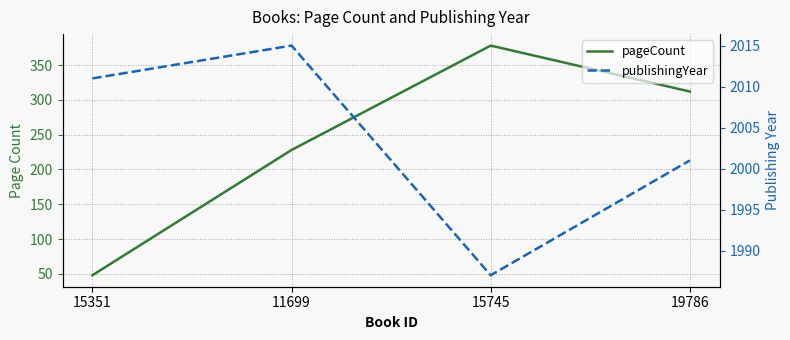

The pageCount series shows 181 at 19786. True or false?

False